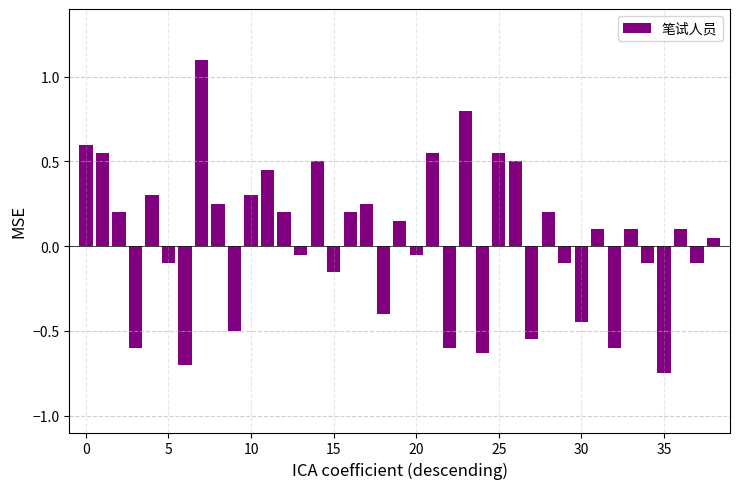

What is the difference between the maximum and second lowest values?

1.8